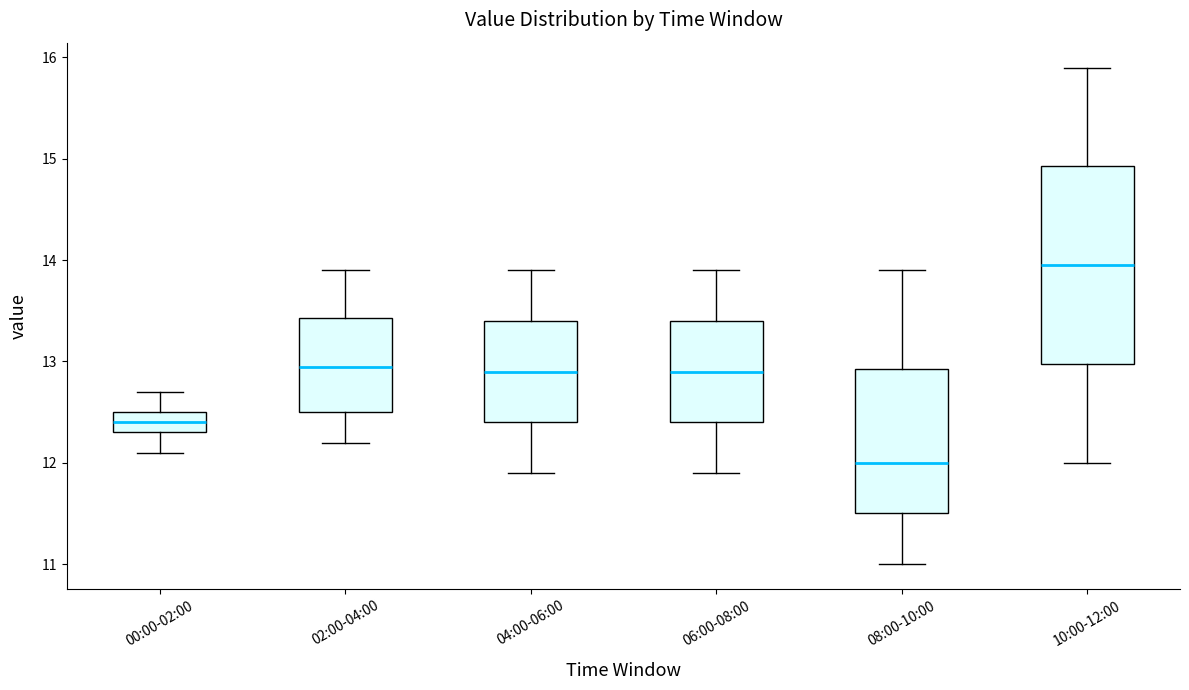

Reading left to right, transcribe this box plot: for each box, give where its median line is, the range the box spans, and where its two whiskers end, as read against the y-axis. The values are not printed on the chart, so give them approximately, as read against the axis.

00:00-02:00: median 12.4, box 12.3 to 12.5, whiskers 12.1 to 12.7
02:00-04:00: median 13.0, box 12.5 to 13.4, whiskers 12.2 to 13.9
04:00-06:00: median 12.9, box 12.4 to 13.4, whiskers 11.9 to 13.9
06:00-08:00: median 12.9, box 12.4 to 13.4, whiskers 11.9 to 13.9
08:00-10:00: median 12.0, box 11.5 to 12.9, whiskers 11.0 to 13.9
10:00-12:00: median 14.0, box 13.0 to 14.9, whiskers 12.0 to 15.9